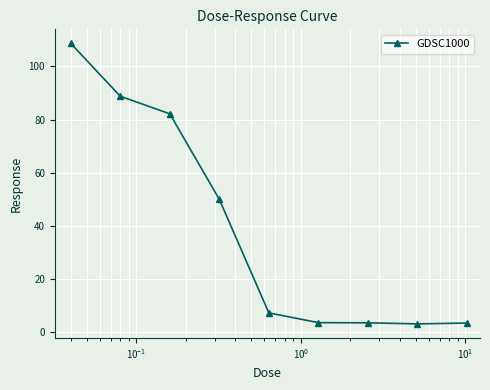

What is the sum of all values?

349.6